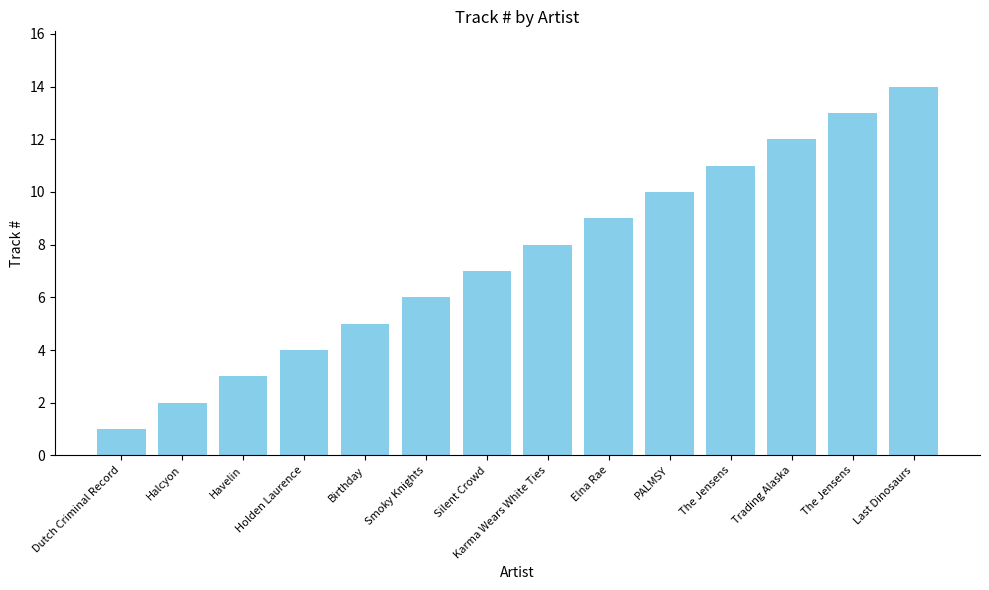

How many distinct data groups are displayed?

1